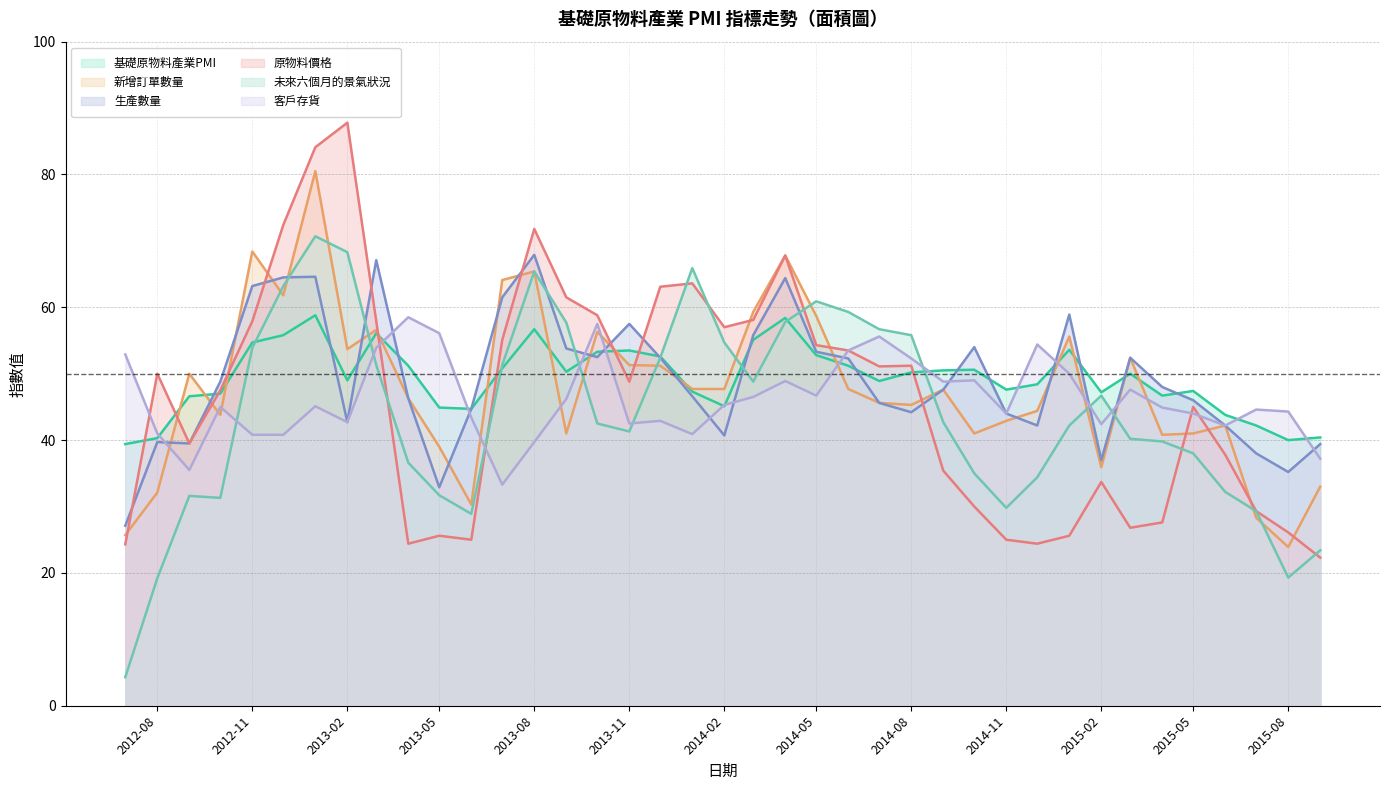

Is it true that 新增訂單數量 equals 54.2 at 2015-05?

False